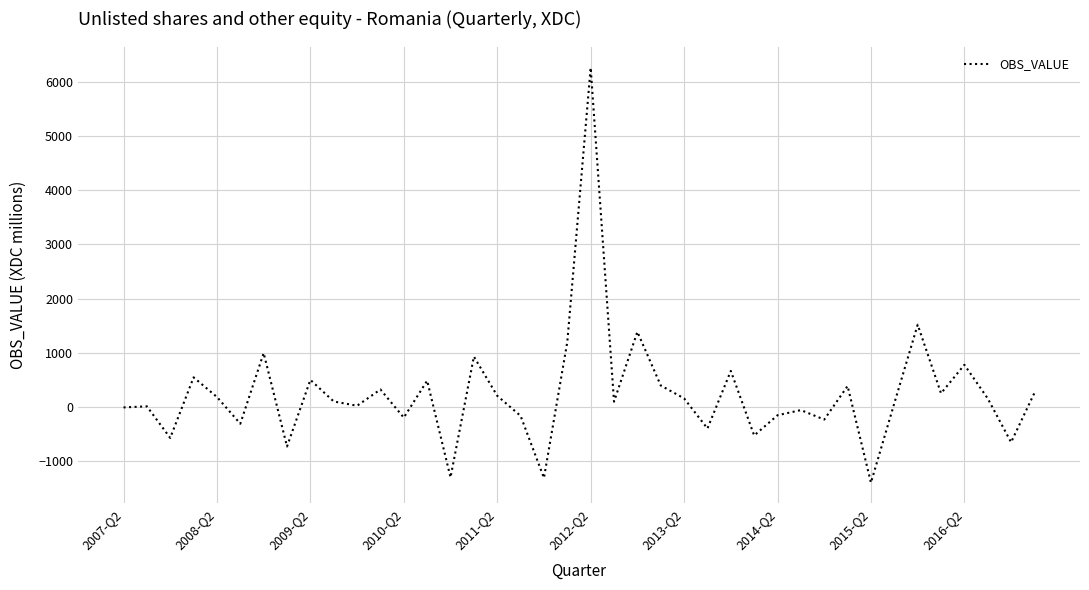

Does the chart display data point markers on the line(s)?

No